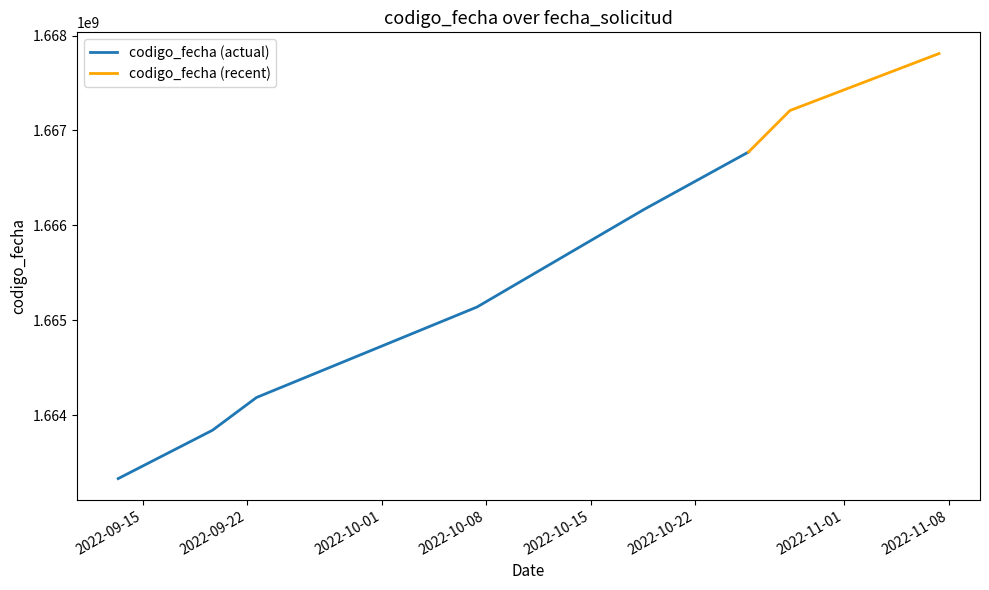

Where is the data nearest to the value 1665570473?

2022-10-07 09:26:00